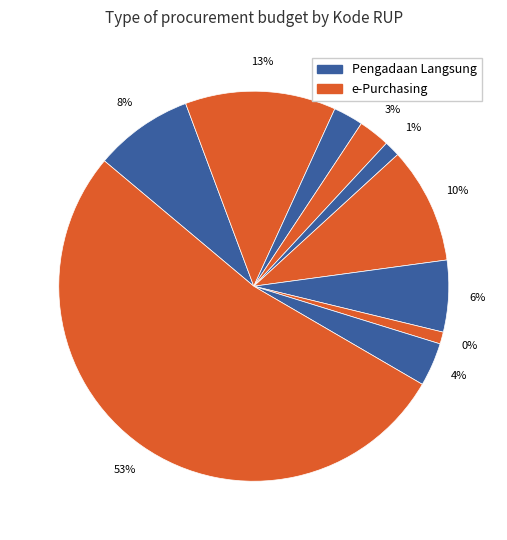

True or false: 35342381 accounts for 1% of the total.

False